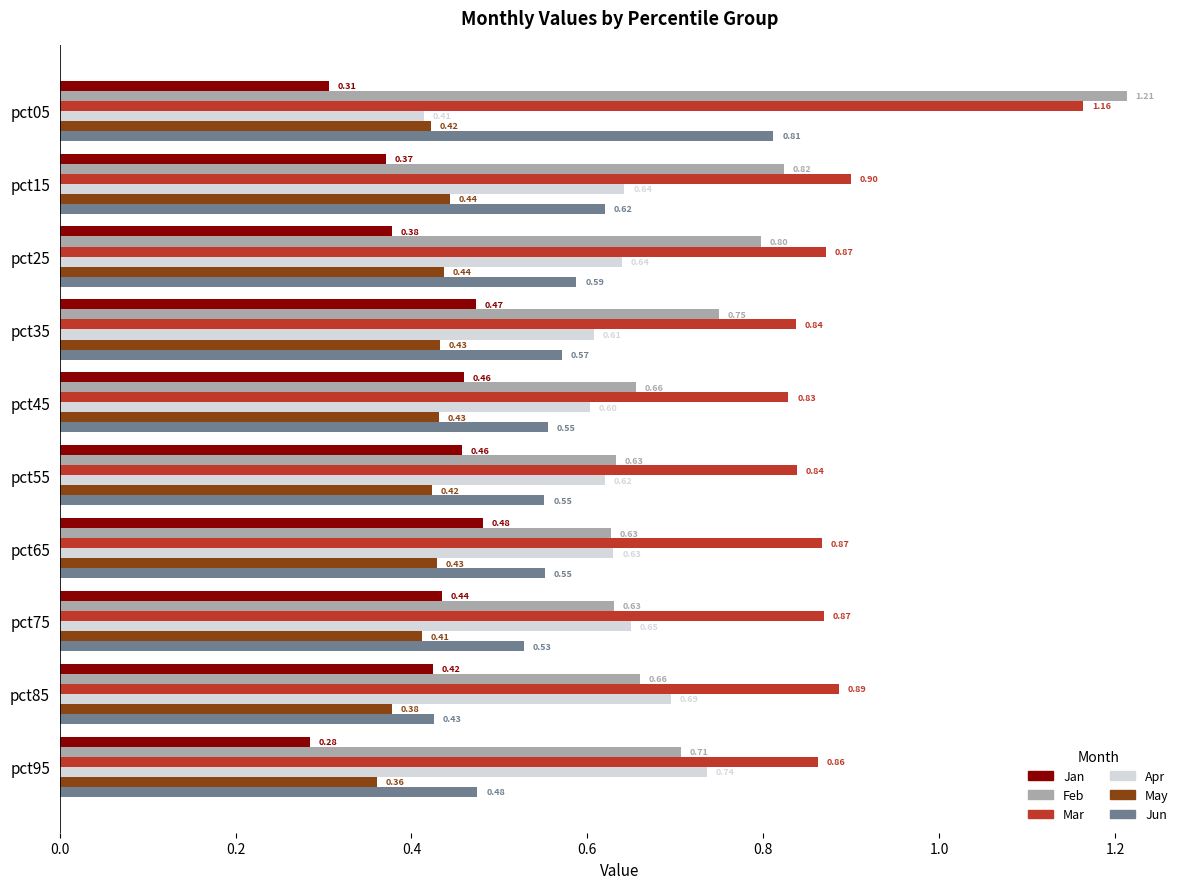

Which series has the largest total across all categories?

Mar